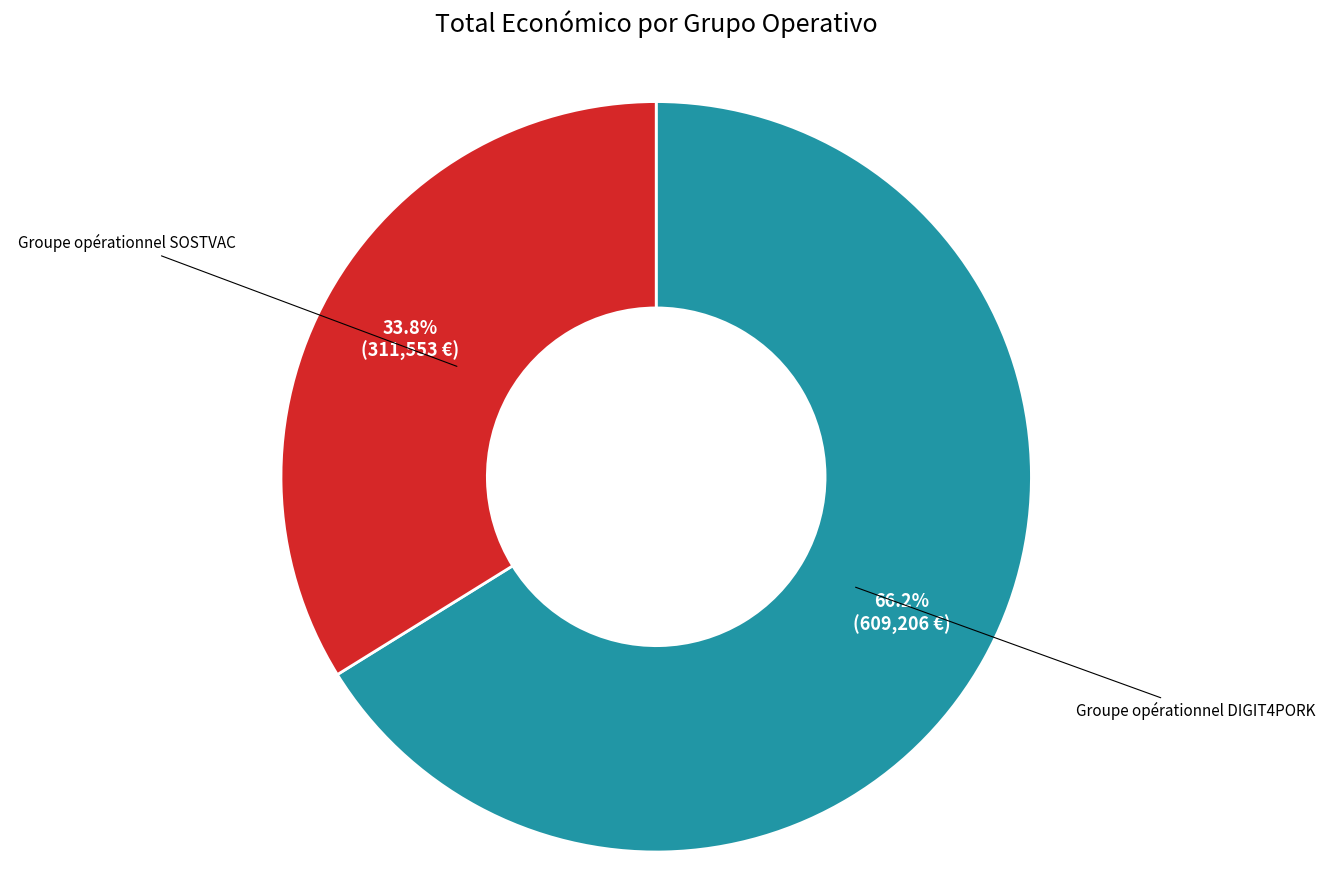

Is there any slice that represents more than half of the pie?

Yes